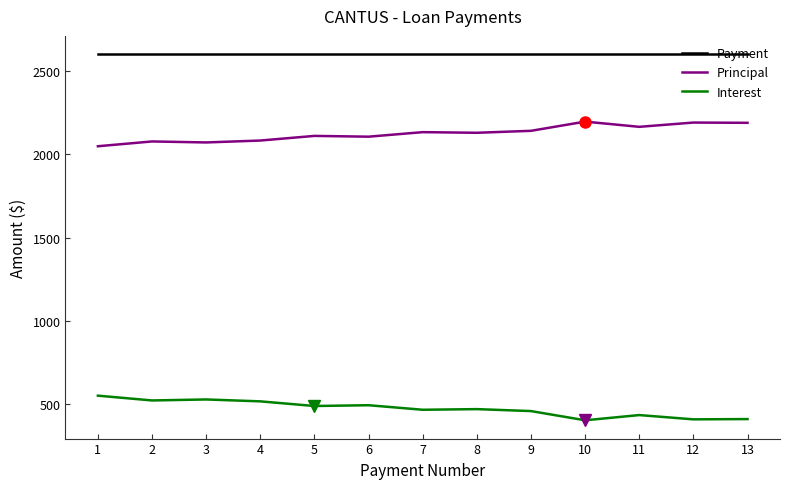

What is the spread (max minus min) of values at 13?

2188.4